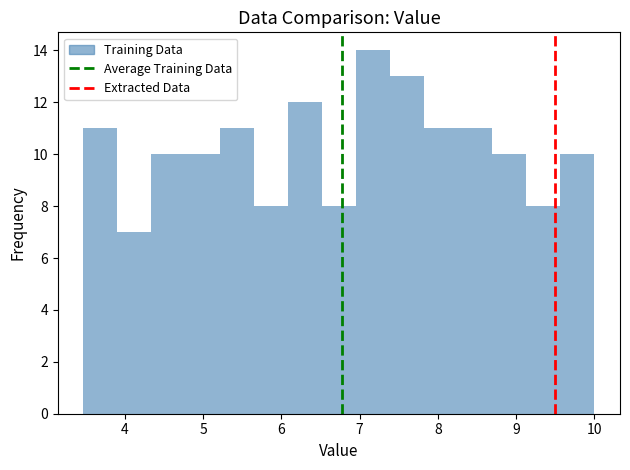

Reading left to right, transcribe this chart: for each bar, give the range it covers on the x-axis and its height. Neither the bar edges nor the heights are printed on the chart, so give them approximately, as read against the axes.

3.5 to 3.9: 11
3.9 to 4.3: 7
4.3 to 4.8: 10
4.8 to 5.2: 10
5.2 to 5.6: 11
5.6 to 6.1: 8
6.1 to 6.5: 12
6.5 to 7.0: 8
7.0 to 7.4: 14
7.4 to 7.8: 13
7.8 to 8.3: 11
8.3 to 8.7: 11
8.7 to 9.1: 10
9.1 to 9.6: 8
9.6 to 10.0: 10